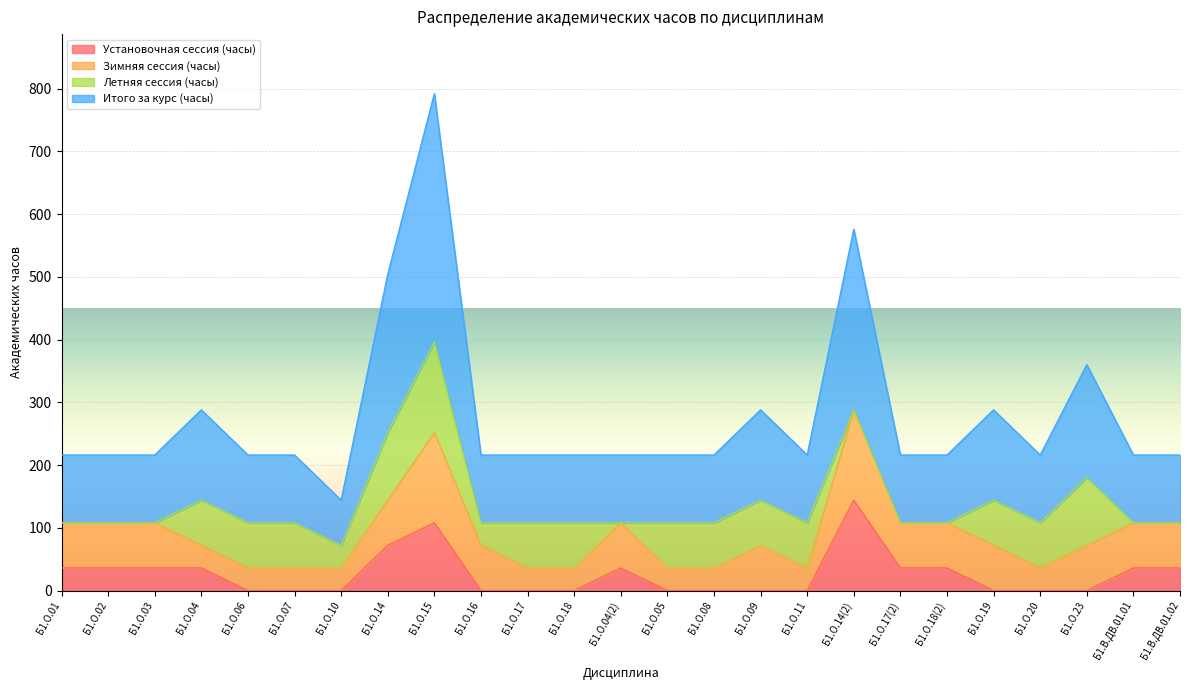

What is the average value of the Итого за курс (часы) series?

138